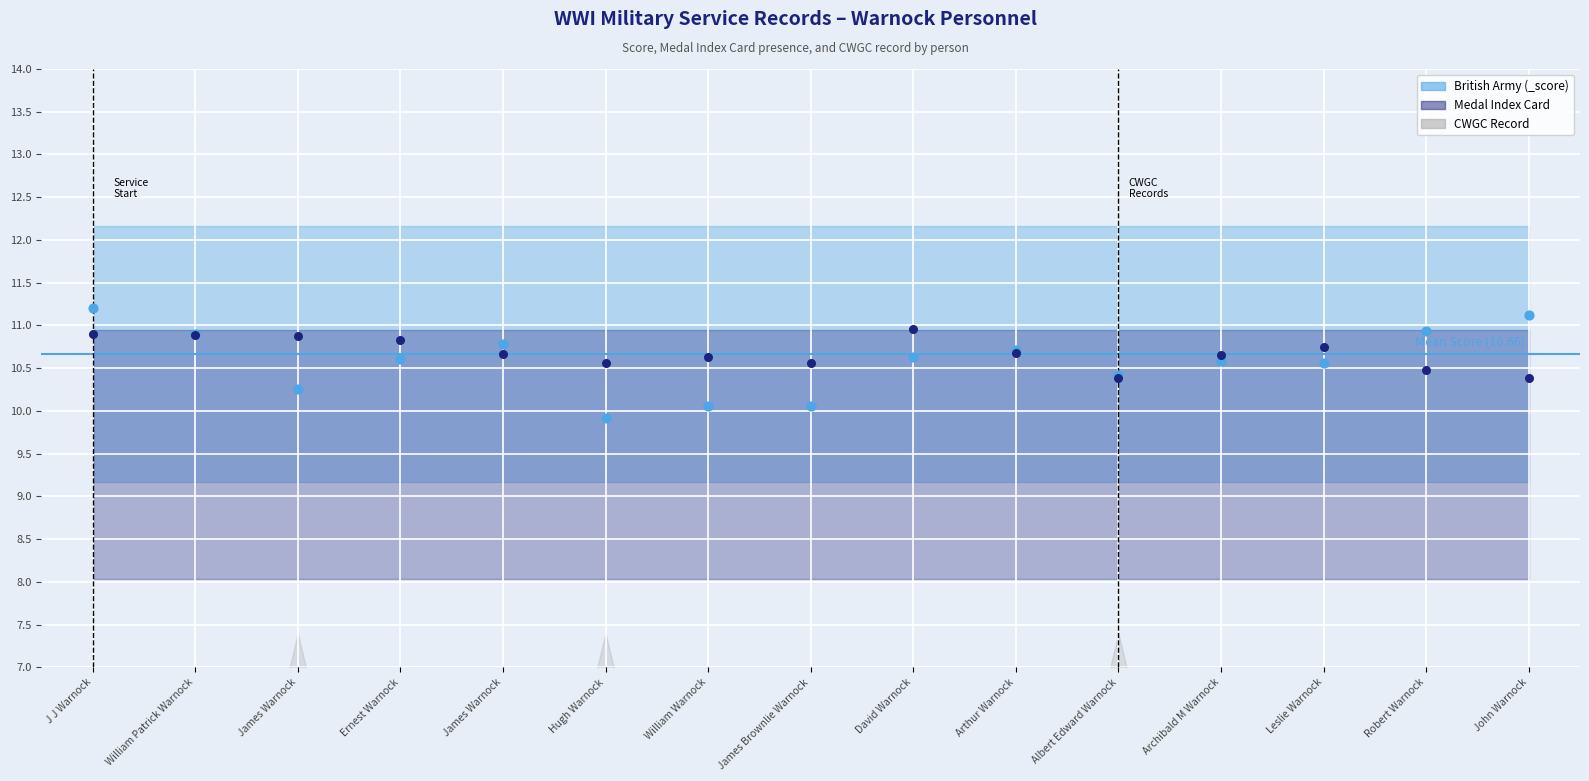

Which series contains the highest Y value?

British Army (_score)